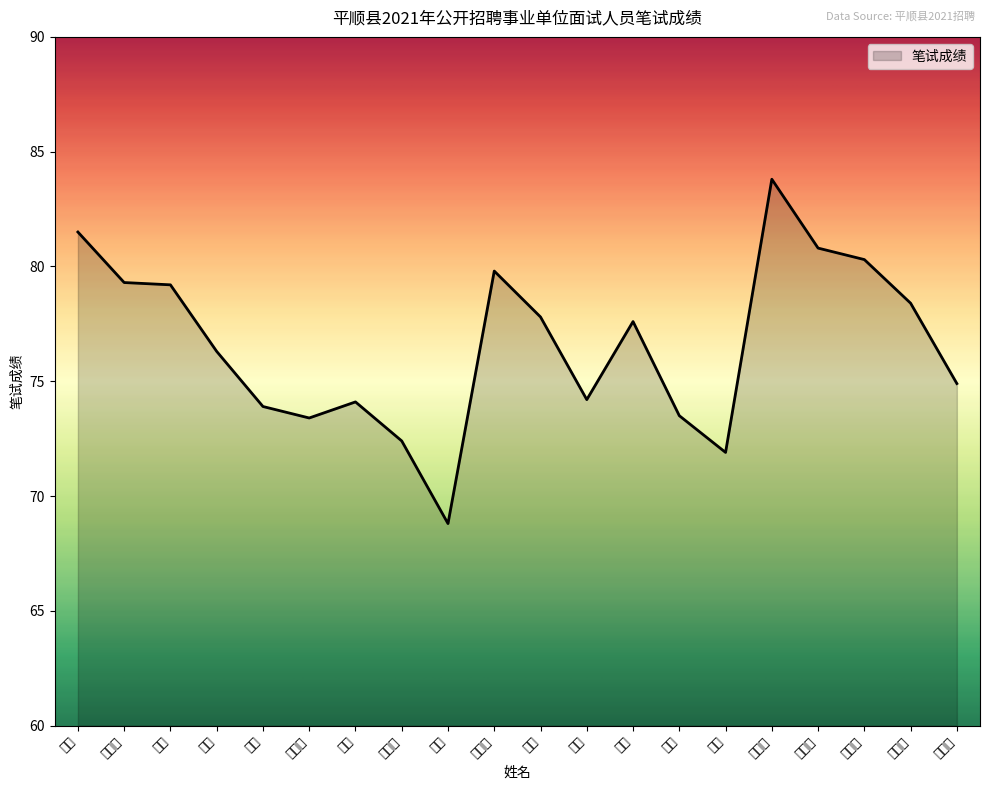

What is the difference between the maximum and second lowest values?

11.9